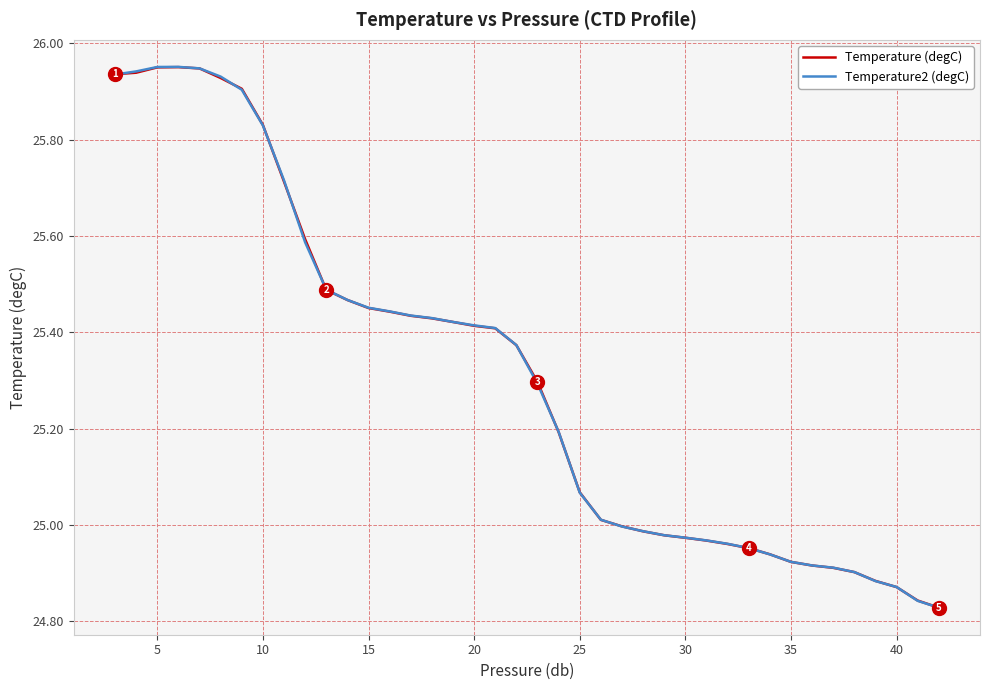

Which series has the largest range (max minus min)?

Temperature2 (degC)